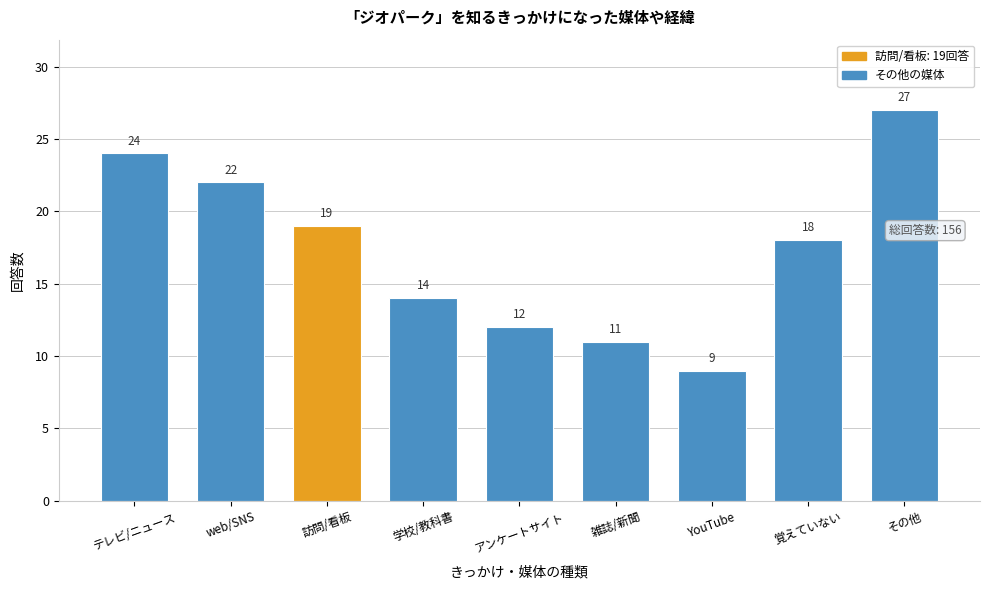

Reading left to right, what are all the values shown in this chart?

テレビ/ニュース=24	web/SNS=22	訪問/看板=19	学校/教科書=14	アンケートサイト=12	雑誌/新聞=11	YouTube=9	覚えていない=18	その他=27